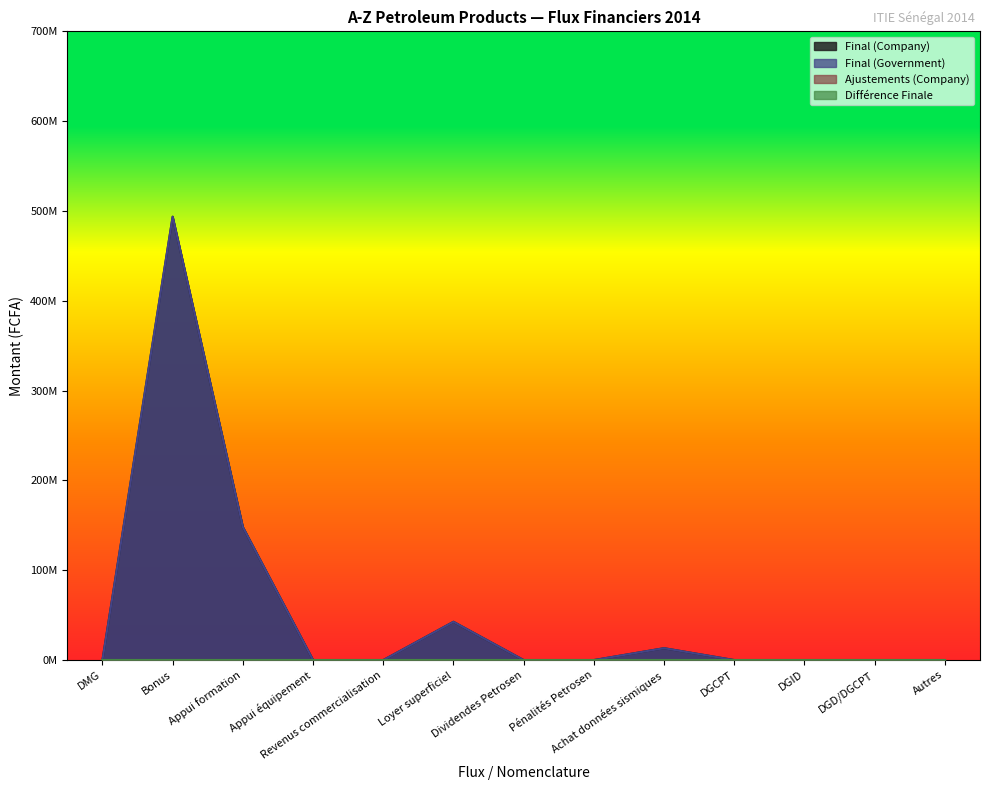

Reading left to right, list all the values displayed in this chart.

Final (Company): DMG=0.0	Bonus=493630700.0	Appui formation=148089210.0	Appui équipement=0.0	Revenus commercialisation=0.0	Loyer superficiel=42612670.0	Dividendes Petrosen=0.0	Pénalités Petrosen=0.0	Achat données sismiques=13234239.1	DGCPT=0.0	DGID=0.0	DGD/DGCPT=0.0	Autres=0.0
Final (Government): DMG=0.0	Bonus=493630700.0	Appui formation=148089210.0	Appui équipement=0.0	Revenus commercialisation=0.0	Loyer superficiel=42612670.0	Dividendes Petrosen=0.0	Pénalités Petrosen=0.0	Achat données sismiques=13234239.1	DGCPT=0.0	DGID=0.0	DGD/DGCPT=0.0	Autres=0.0